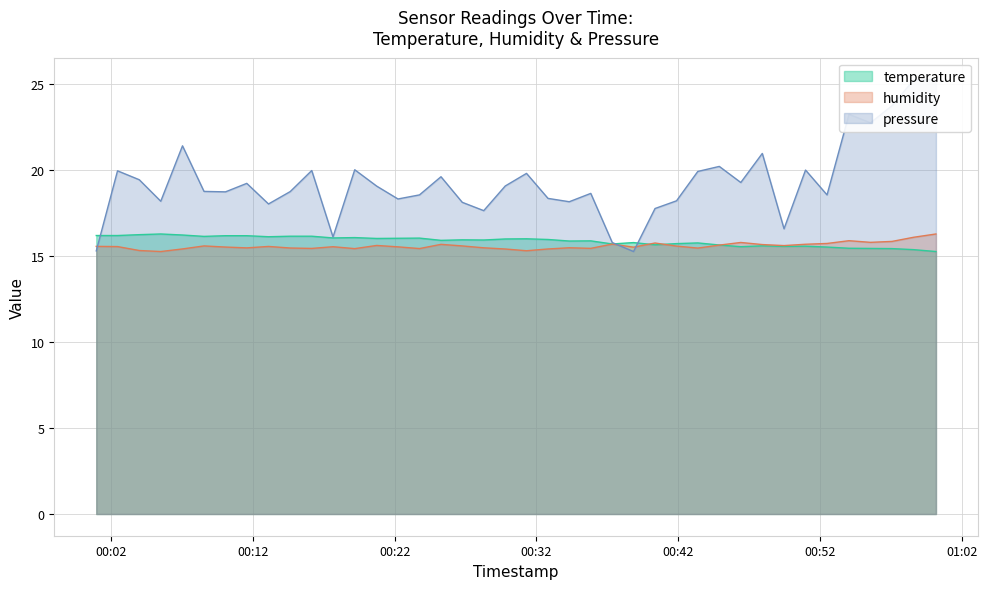

Is it true that humidity equals 15.5 at 2023-05-23T00:17:39?

True